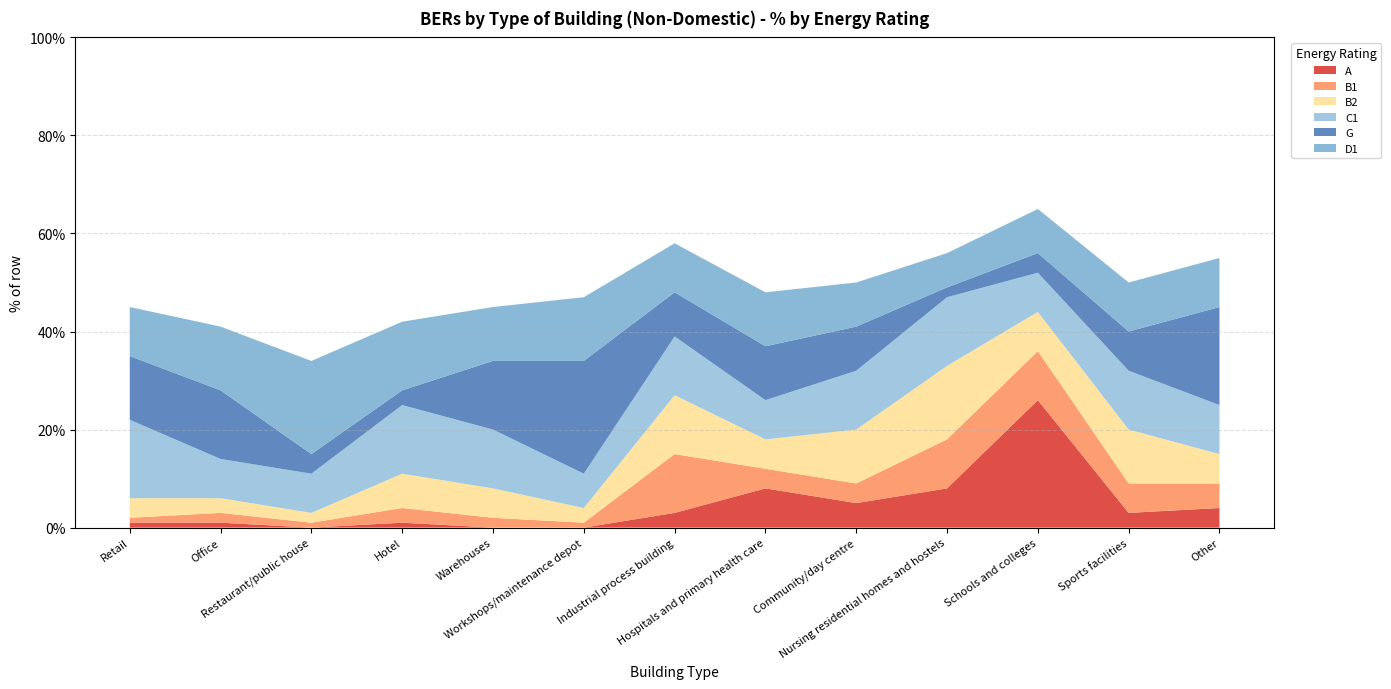

Reading left to right, list all the values displayed in this chart.

A: 1	1	0	1	0	0	3	8	5	8	26	3	4
B1: 1	2	1	3	2	1	12	4	4	10	10	6	5
B2: 4	3	2	7	6	3	12	6	11	15	8	11	6
C1: 16	8	8	14	12	7	12	8	12	14	8	12	10
G: 13	14	4	3	14	23	9	11	9	2	4	8	20
D1: 10	13	19	14	11	13	10	11	9	7	9	10	10